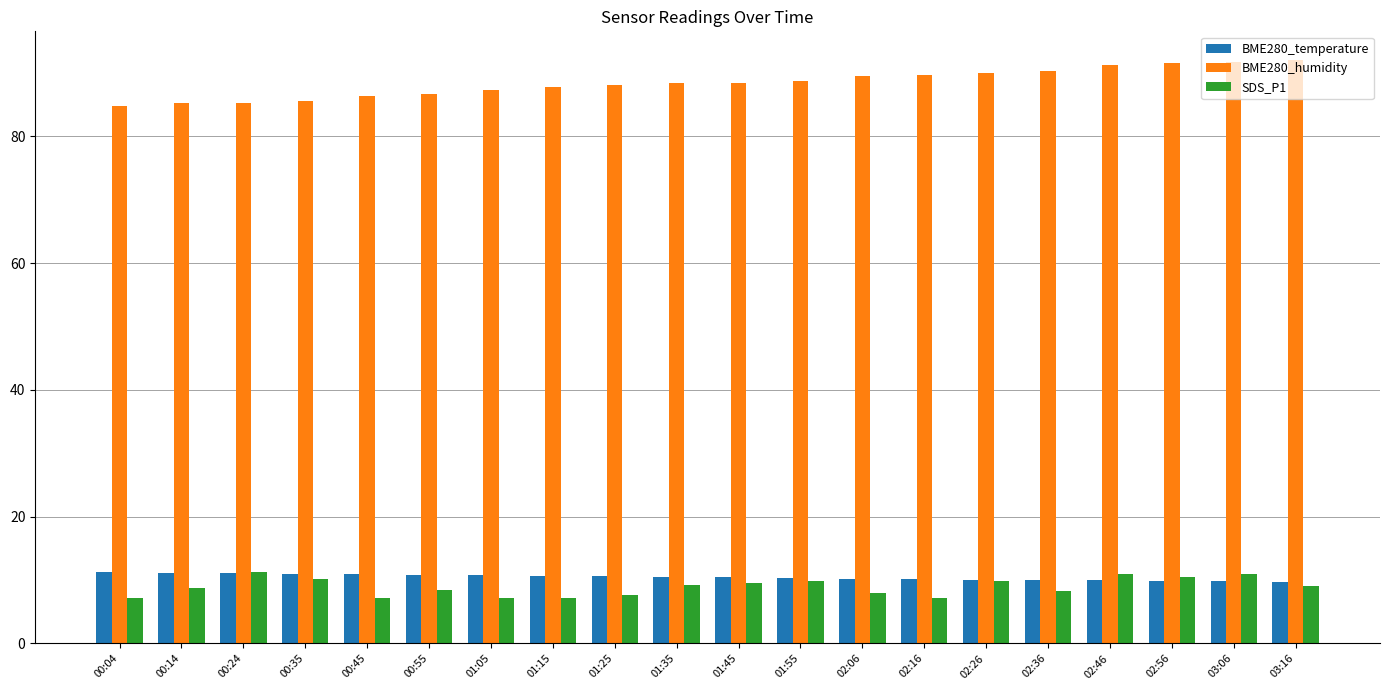

What is the value of the BME280_temperature bar at the 5th from the left?

10.9